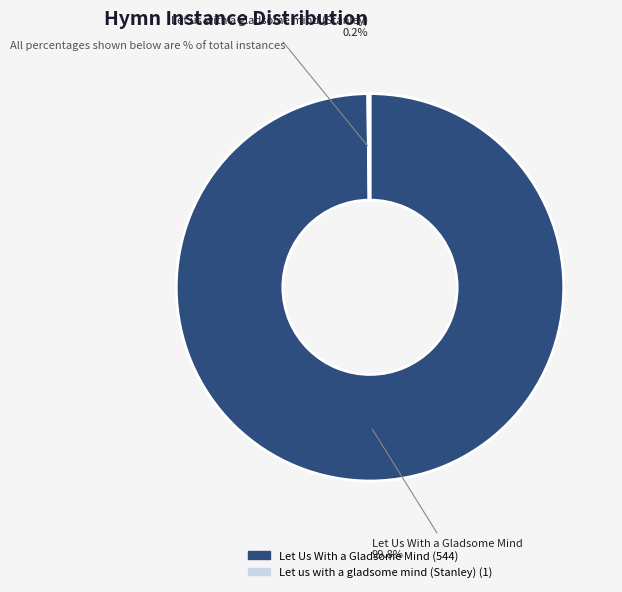

Which slice is the largest?

Let Us With a Gladsome Mind